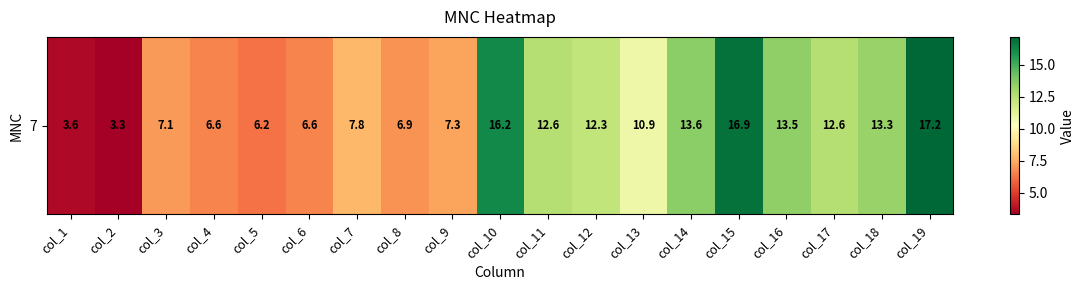

Read the value at col_11.

12.6